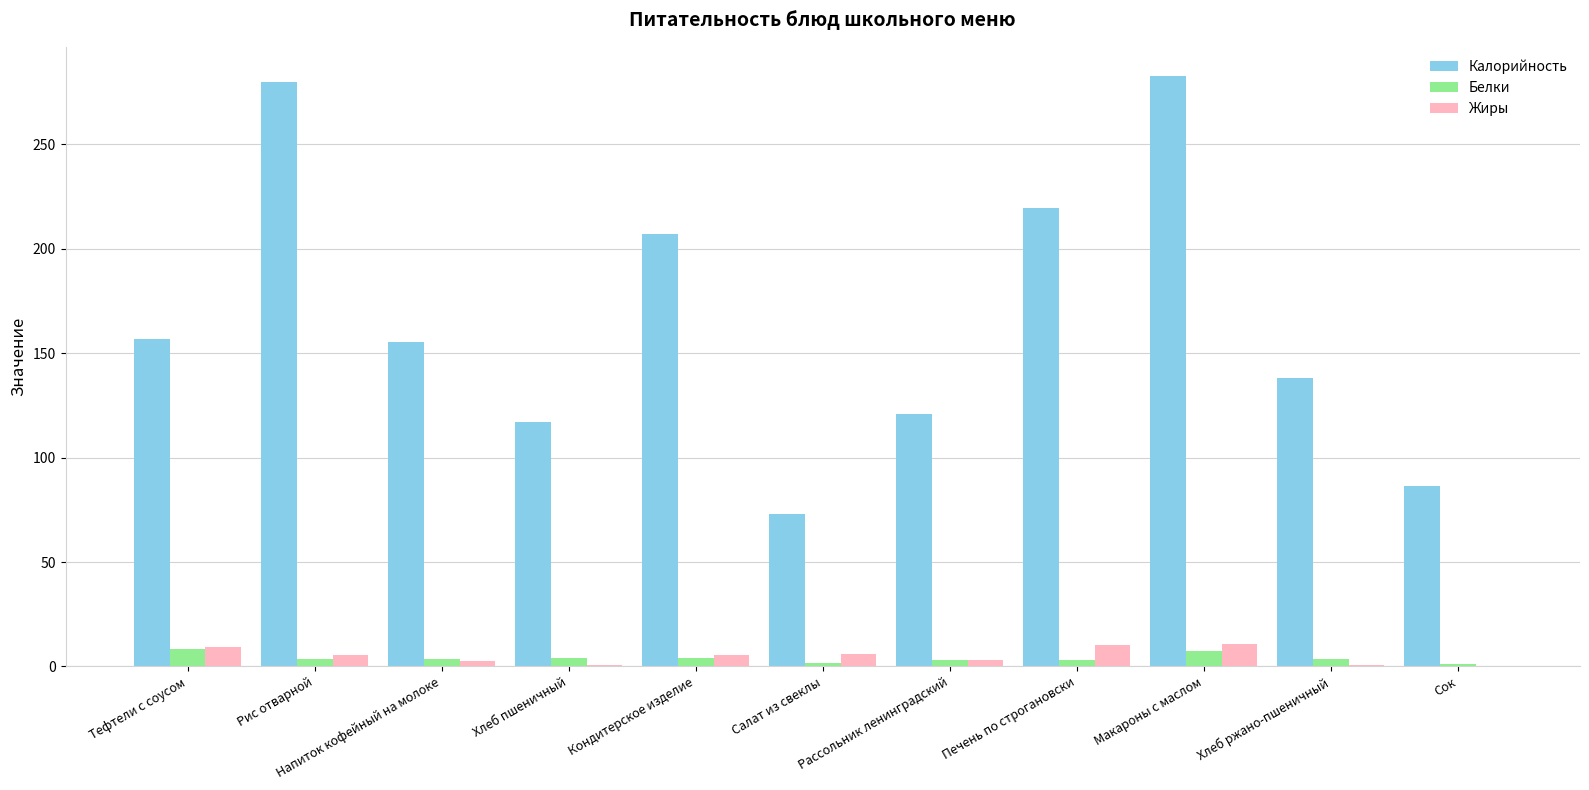

The Калорийность series shows 72.9 at Салат из свеклы. True or false?

True